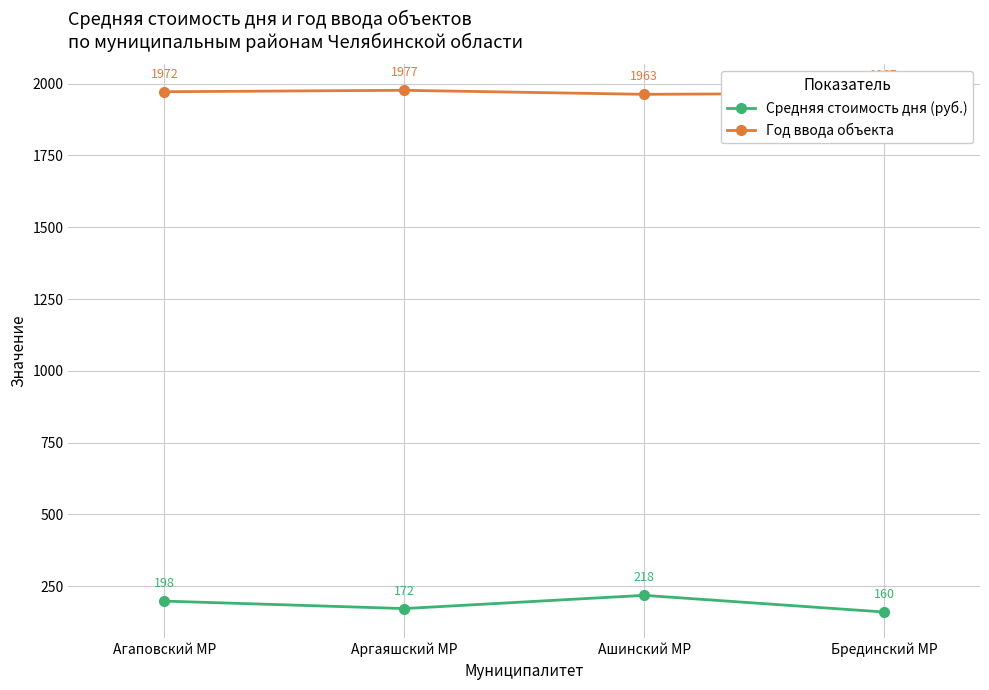

What is the total value across all series at Аргаяшский МР?

2149